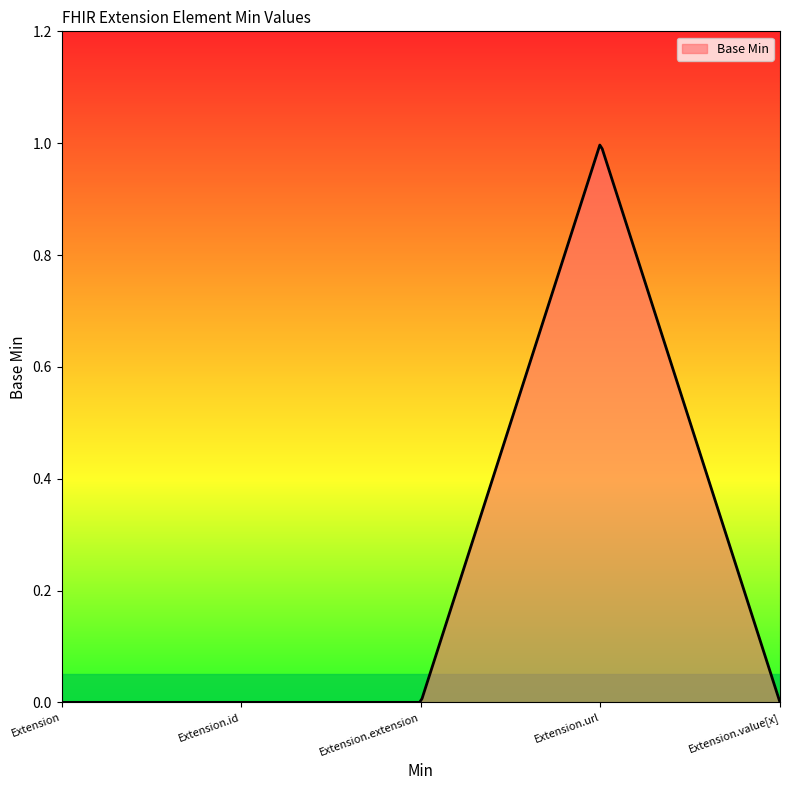

Rank the categories by value from lowest to highest.

Extension, Extension.id, Extension.extension, Extension.value[x], Extension.url